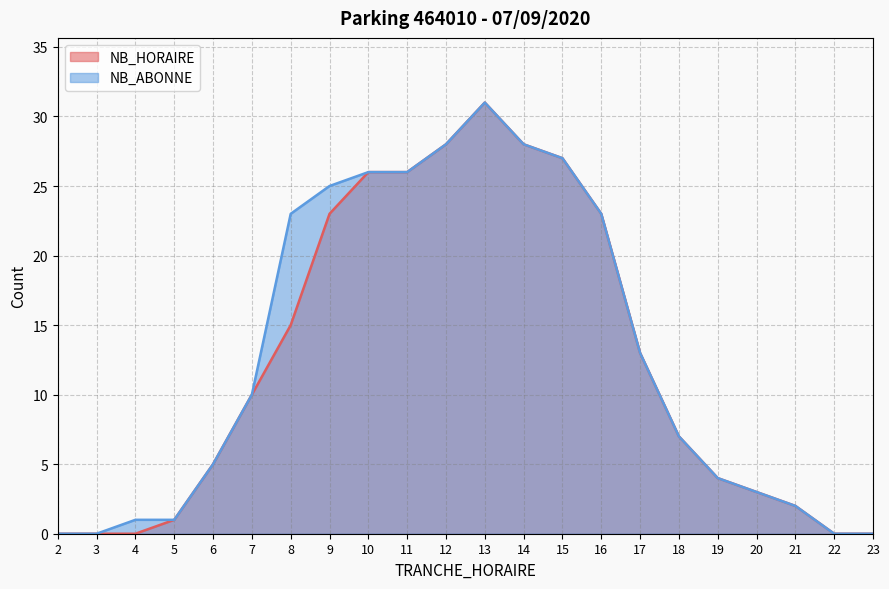

Does the chart display data point markers on the line(s)?

No